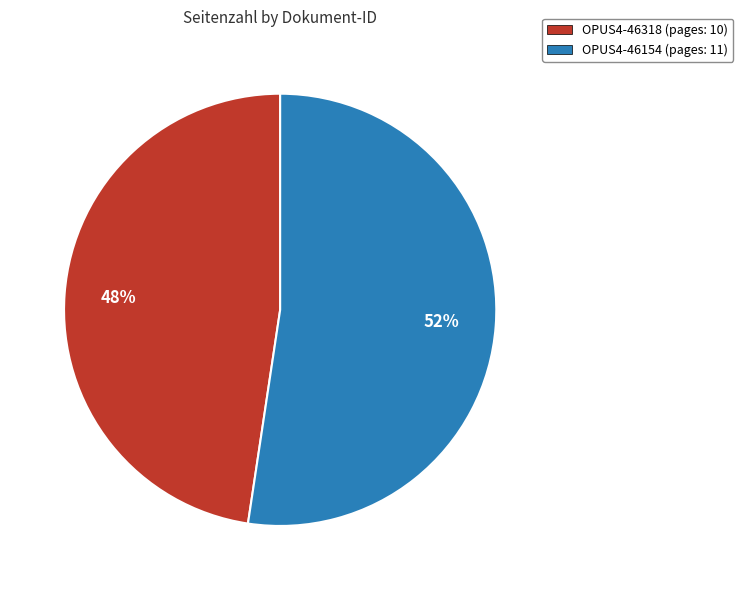

How many segments does this pie chart have?

2